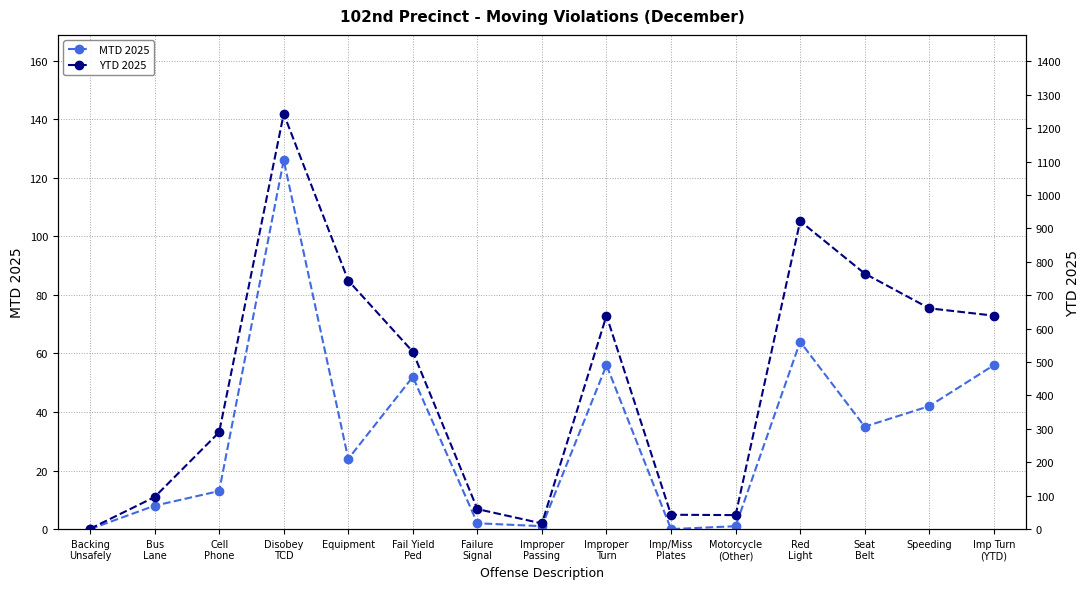

In YTD 2025, how many points are higher than both neighbors (excluding endpoints)?

3